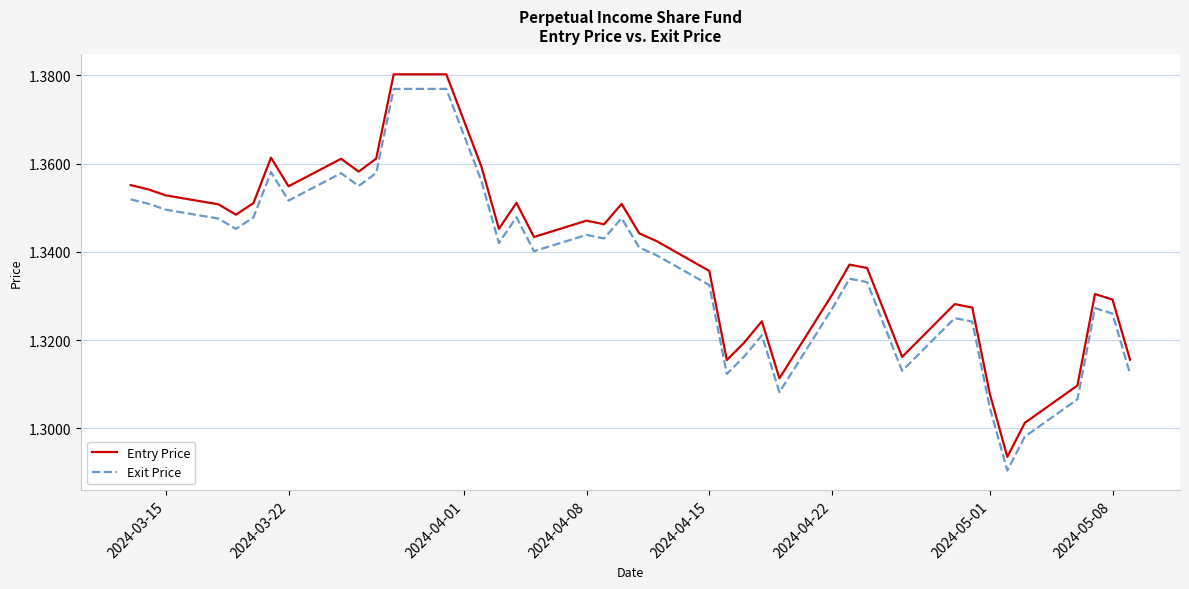

At how many categories does at least one series exceed 1?

40